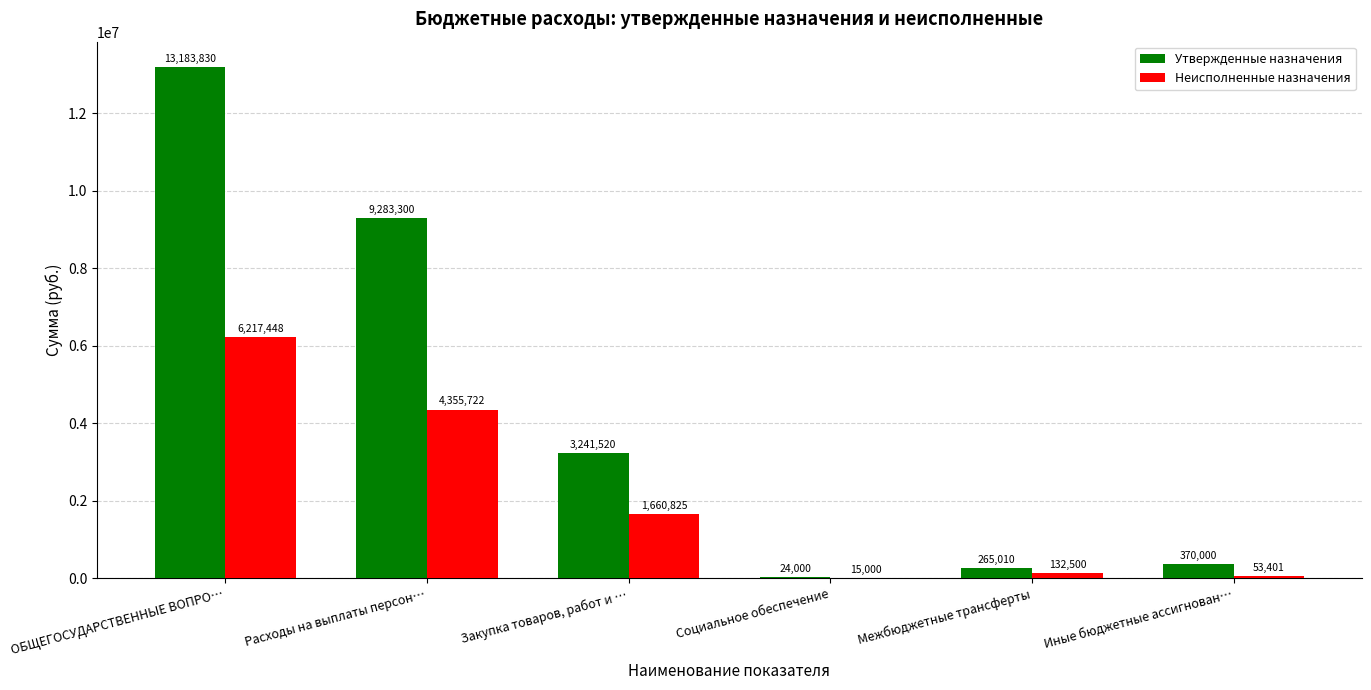

True or false: Неисполненные назначения has a value of 132500.0 at Межбюджетные трансферты.

True